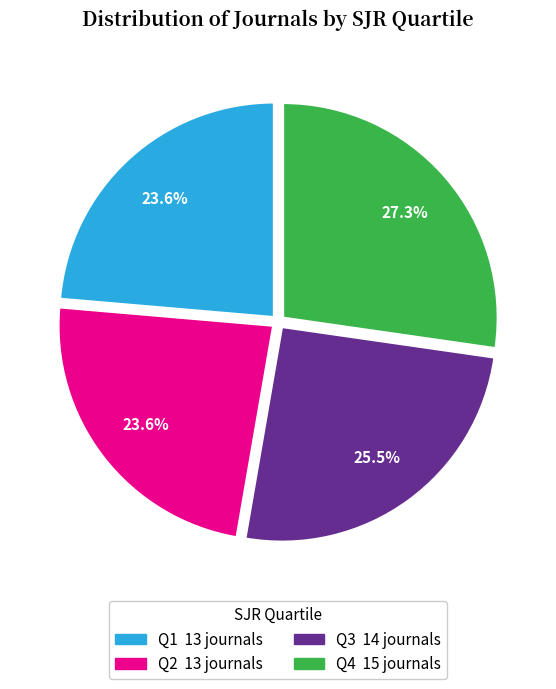

Does Q1 account for over 50% of the chart?

No